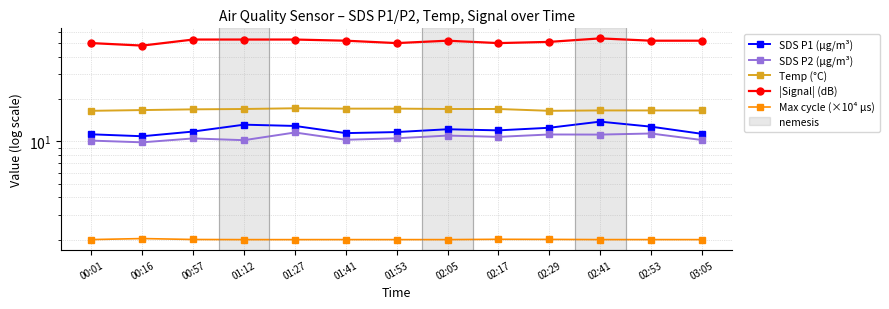

What are all the series names shown in the legend?

SDS P1 (µg/m³), SDS P2 (µg/m³), Temp (°C), |Signal| (dB), Max cycle (×10⁴ µs)